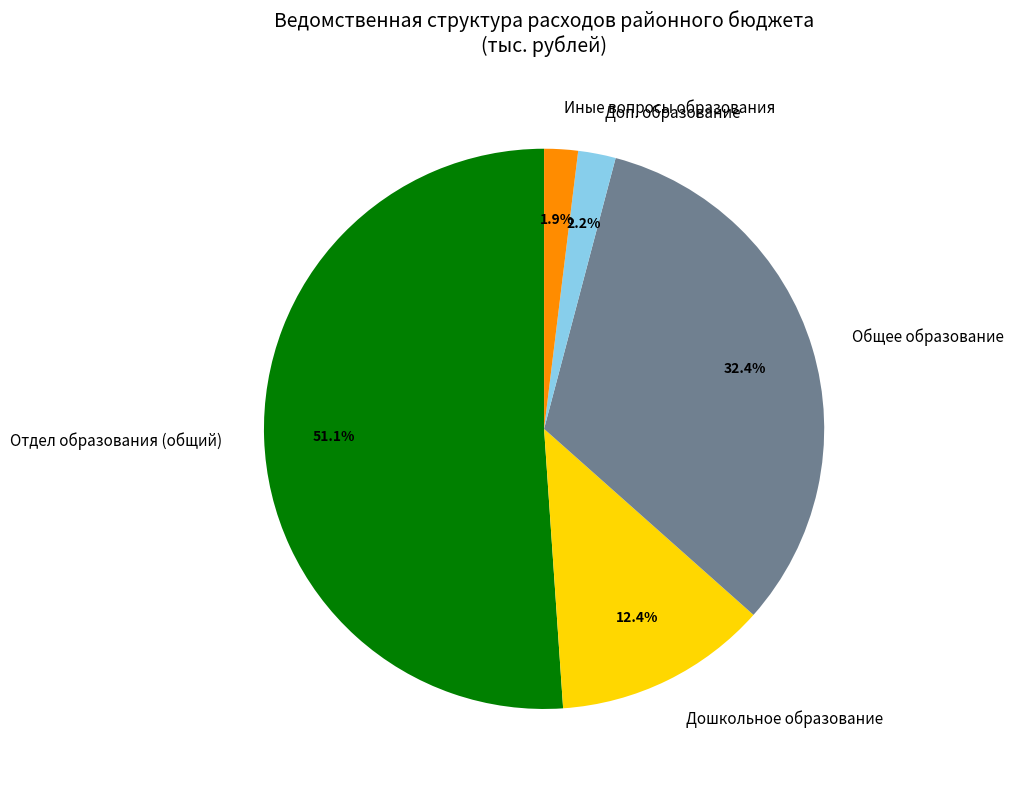

The Дошкольное образование slice represents 21% of the pie. True or false?

False